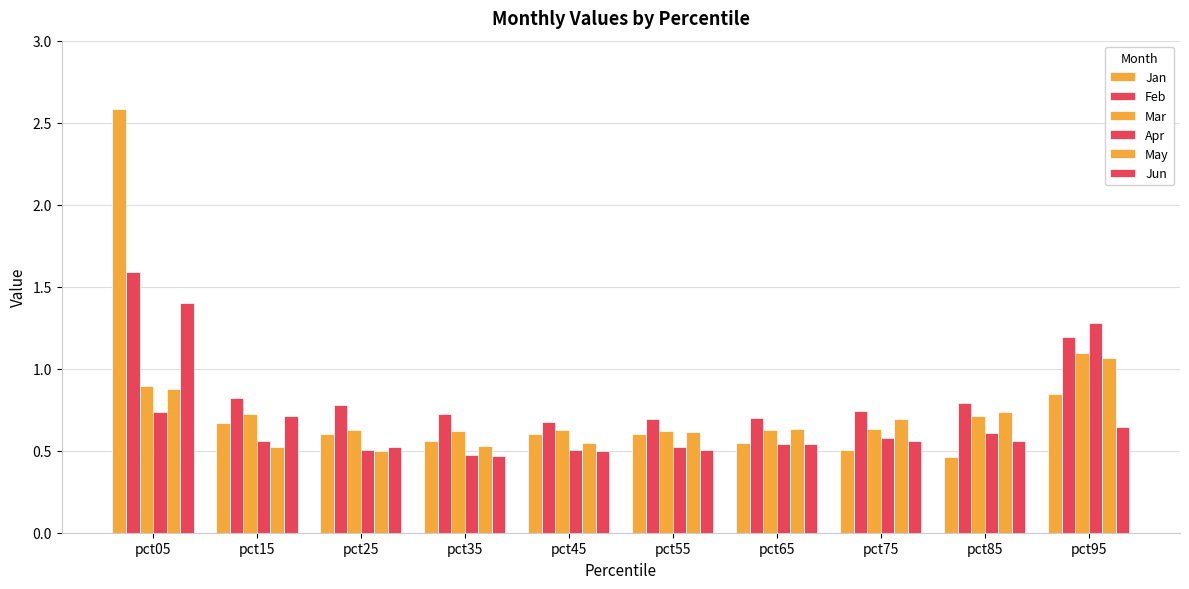

Which category has the lowest value in the May series?

pct25